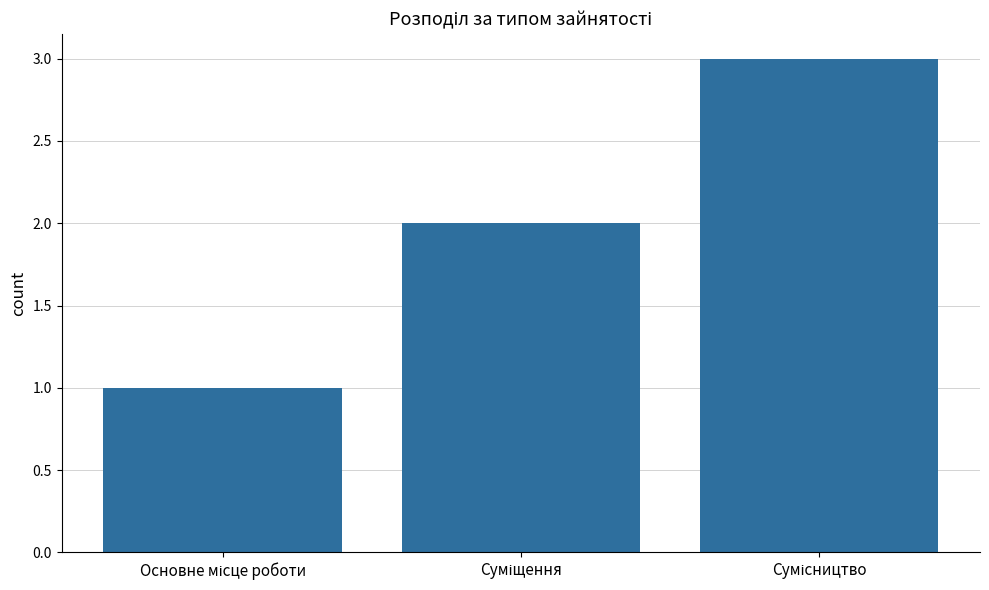

What is the greatest value displayed?

3